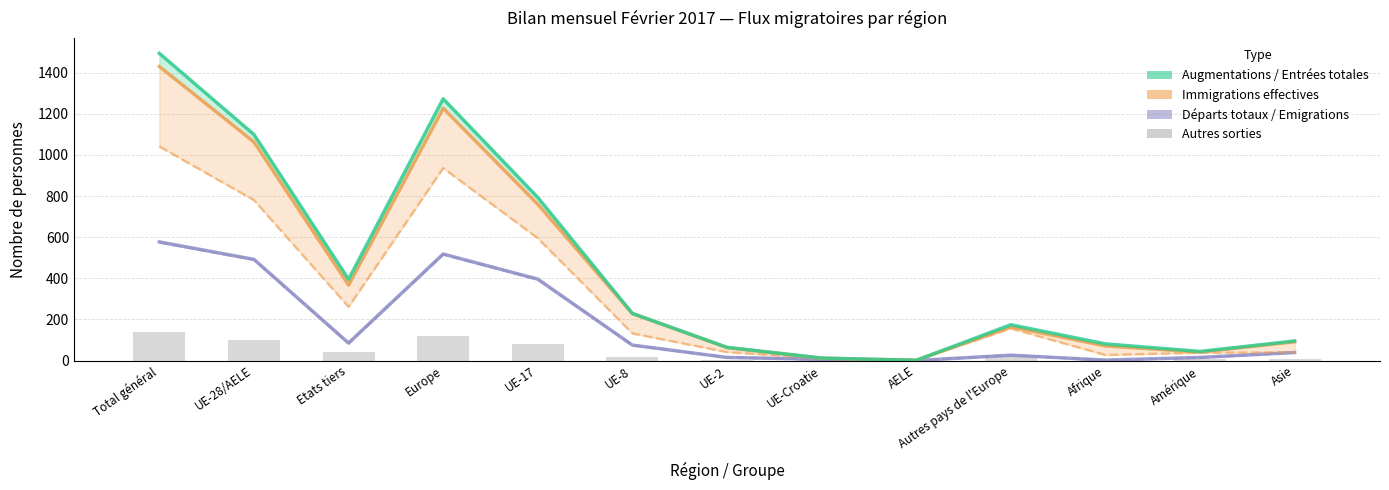

What is the label of the 4th bar from the right?

Autres pays de l'Europe